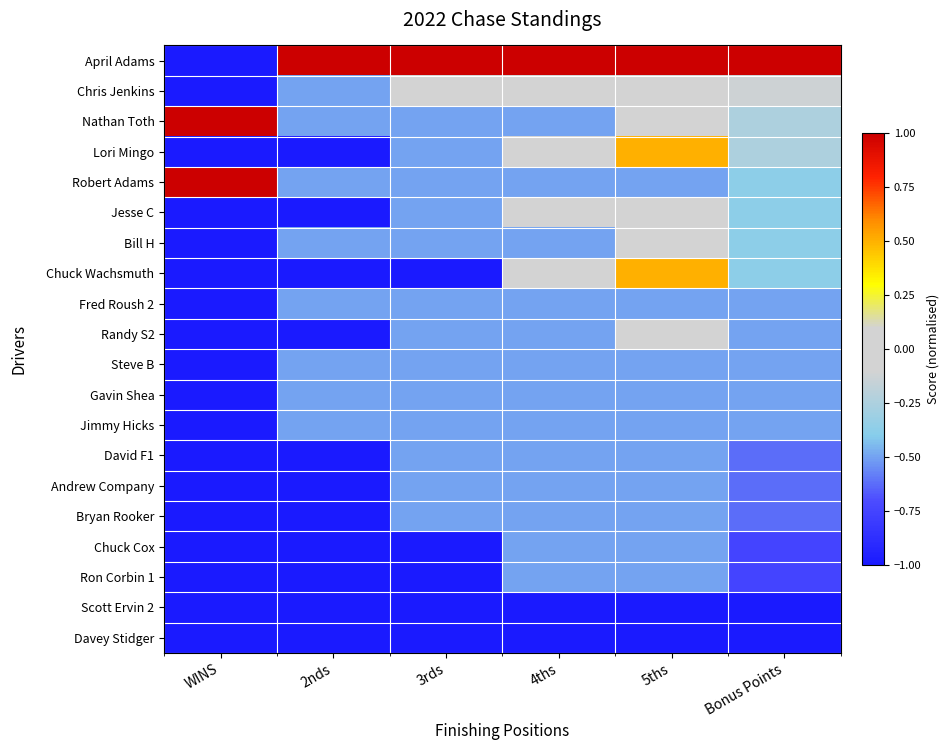

Rank the series at 3rds from lowest to highest value.

Chuck Wachsmuth, Chuck Cox, Ron Corbin 1, Scott Ervin 2, Davey Stidger, Nathan Toth, Lori Mingo, Robert Adams, Jesse C, Bill H, Fred Roush 2, Randy S2, Steve B, Gavin Shea, Jimmy Hicks, David F1, Andrew Company, Bryan Rooker, Chris Jenkins, April Adams